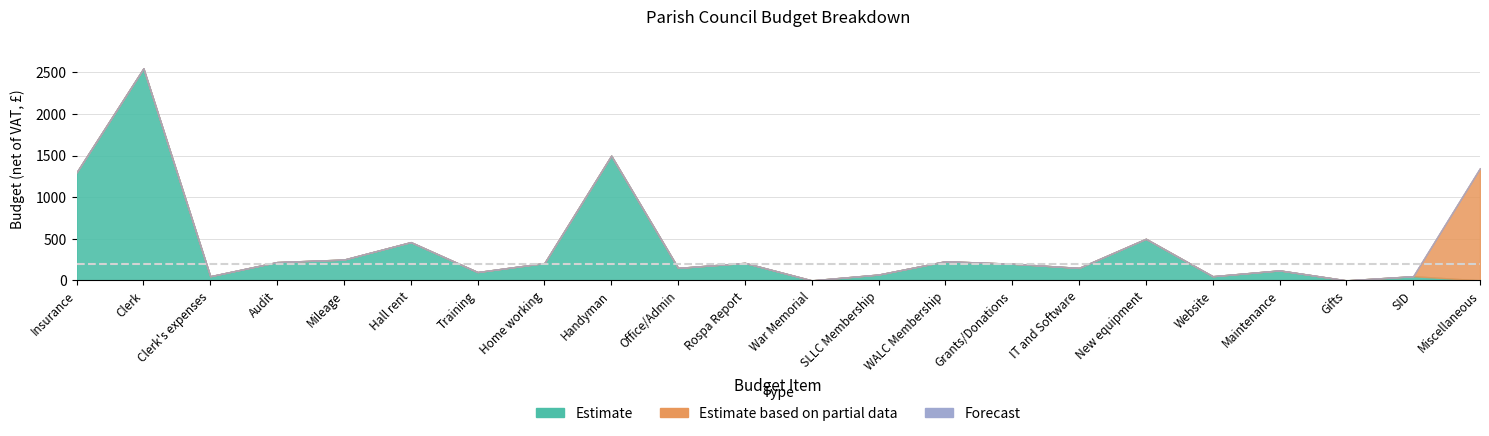

At which category is the sum across all series the highest?

Clerk